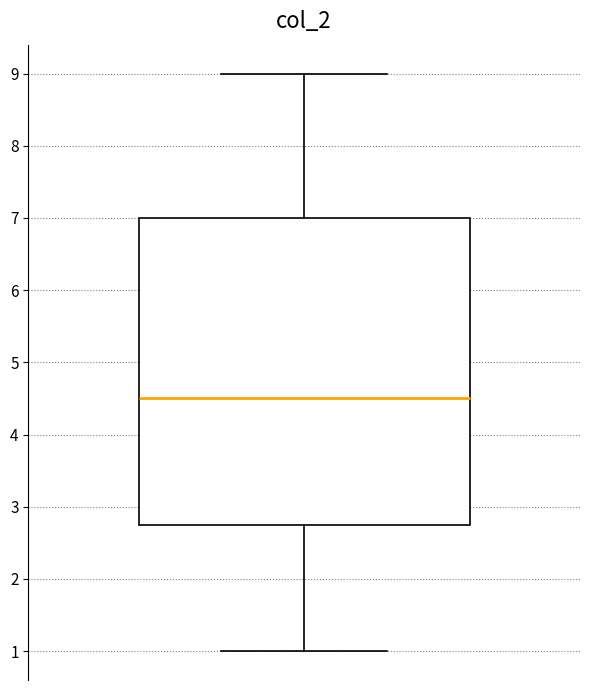

Where does the lower whisker of the box end on the y-axis? The values are not printed on the chart, so give them approximately, as read against the axis.

1.0